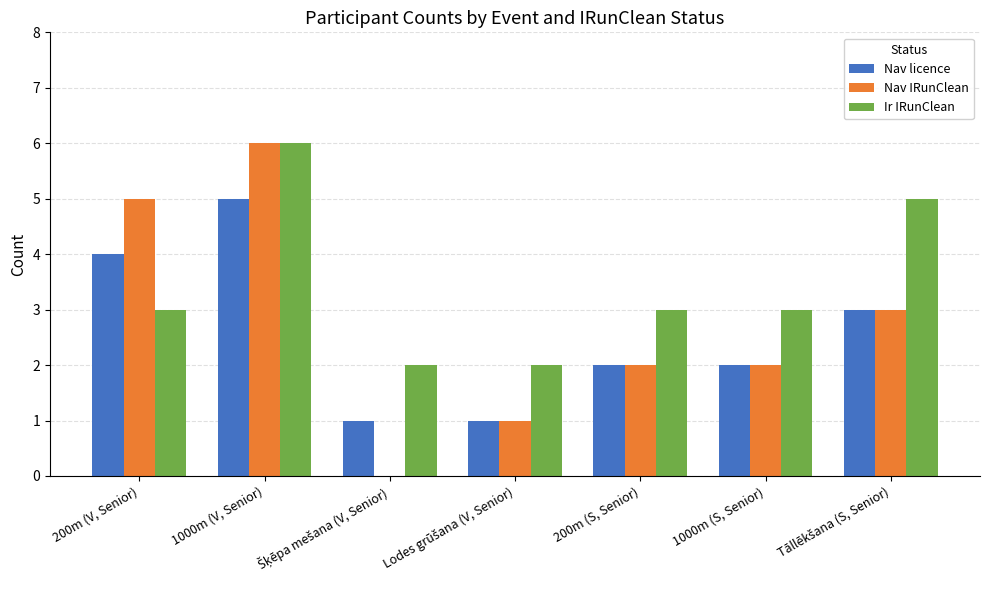

Which category has the highest value across all series?

1000m (V, Senior)